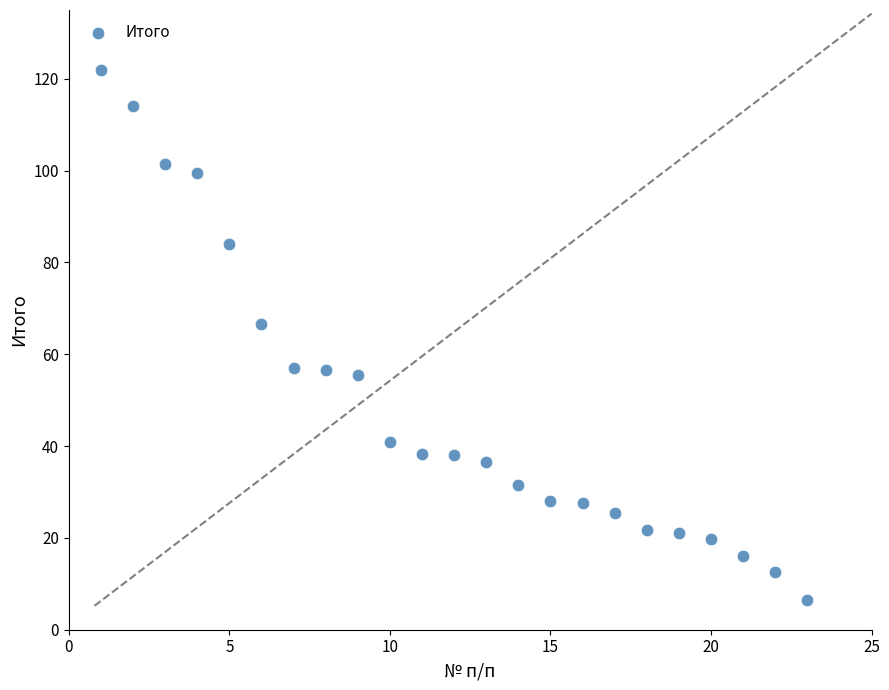

What Y value in the scatter plot is closest to 64?

66.5